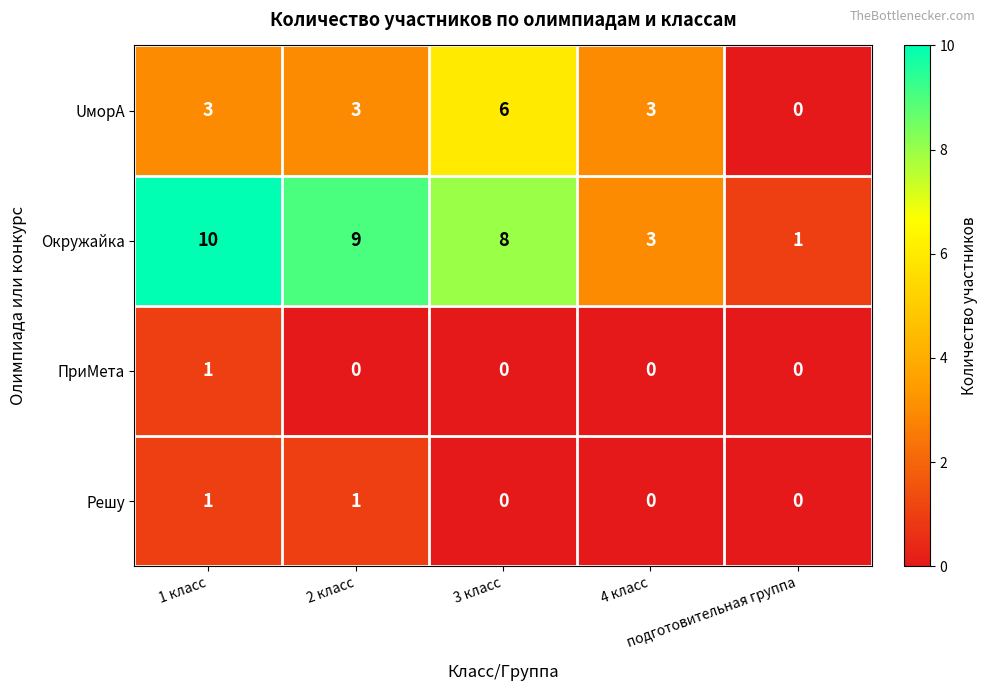

What is the maximum value shown in the chart?

10